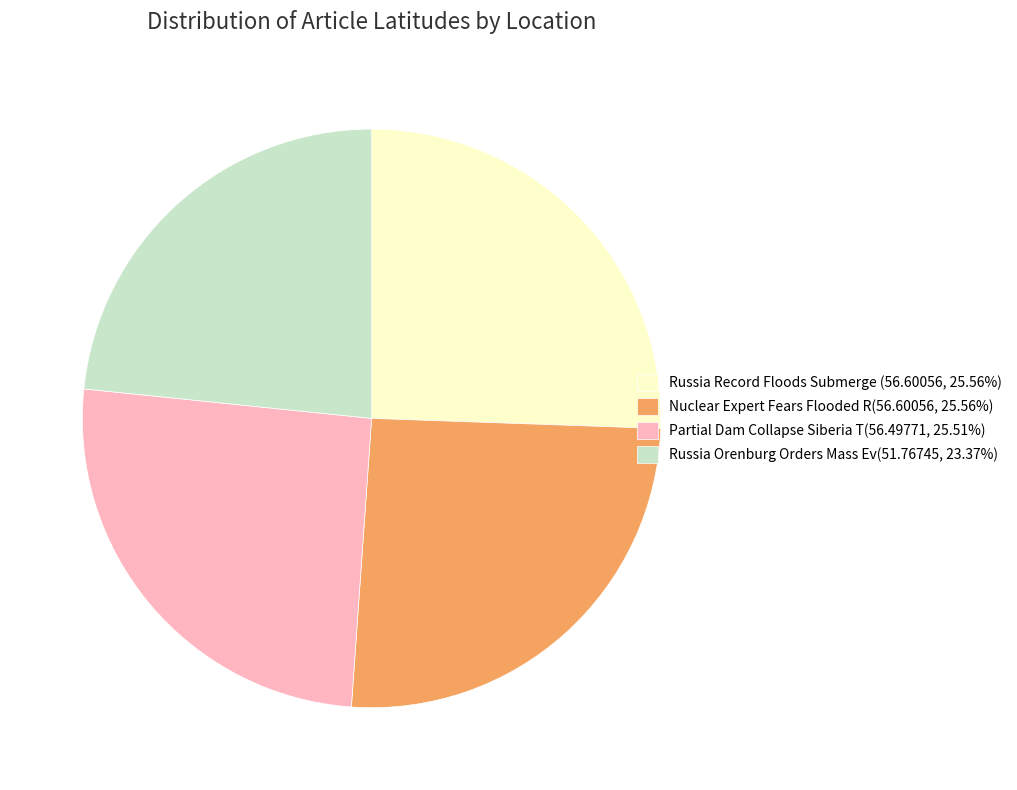

Combined, do Partial Dam Collapse Siberia T(56.49771, 25.51%) and Russia Orenburg Orders Mass Ev(51.76745, 23.37%) account for over 50%?

No